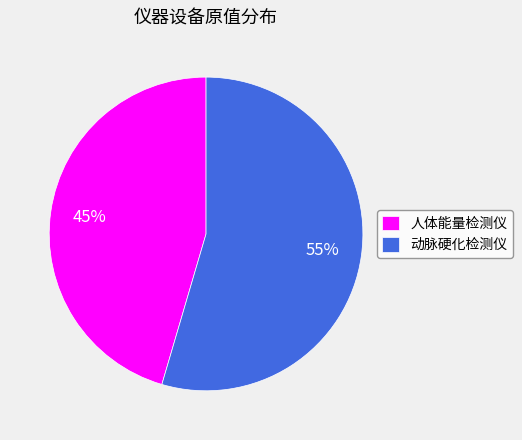

To the nearest percent, what is the combined percentage of 动脉硬化检测仪 and 人体能量检测仪?

100%